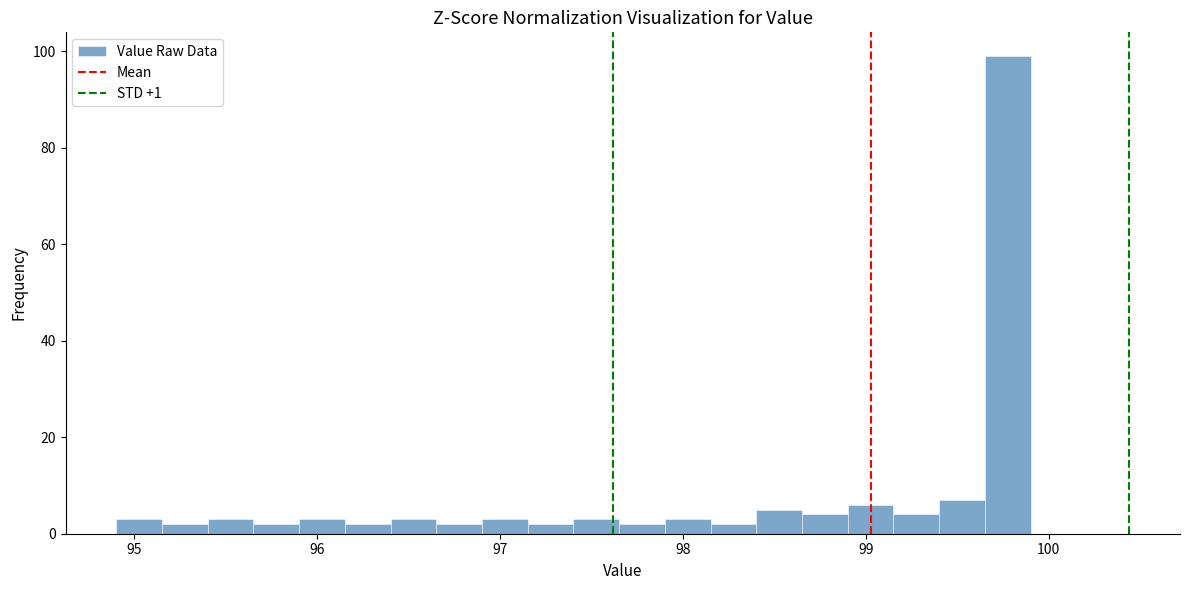

Around what value on the x-axis is the tallest bar? Give the approximate position of its centre, as read against the axis.

99.8